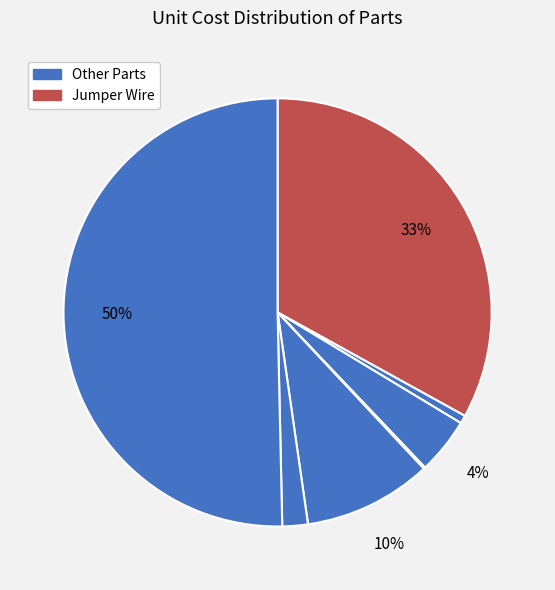

To the nearest percent, what is the difference between the largest and smallest slice percentages?

50%